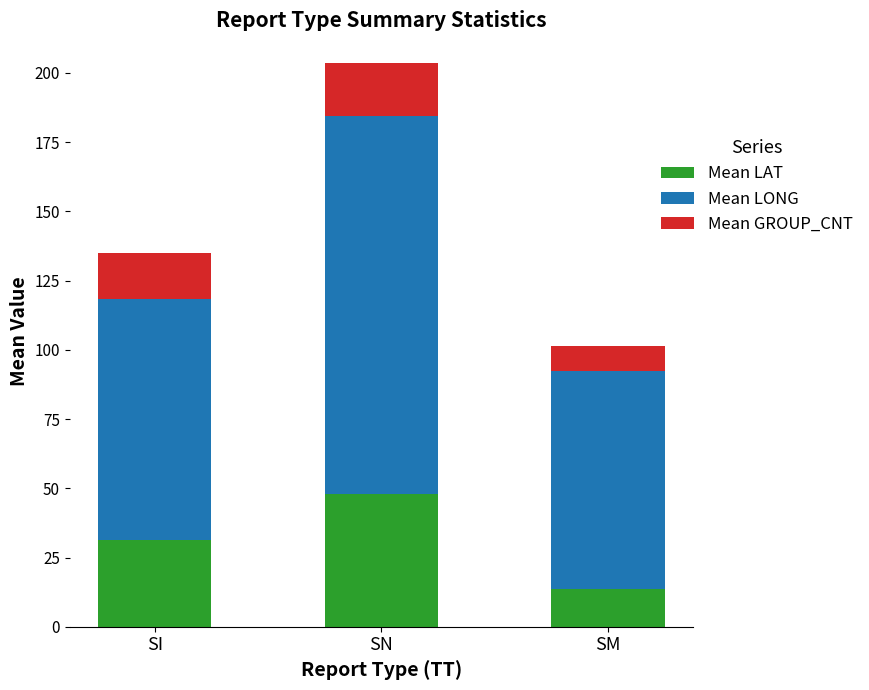

What is the difference between the Mean LAT values at SI and SN?

16.7